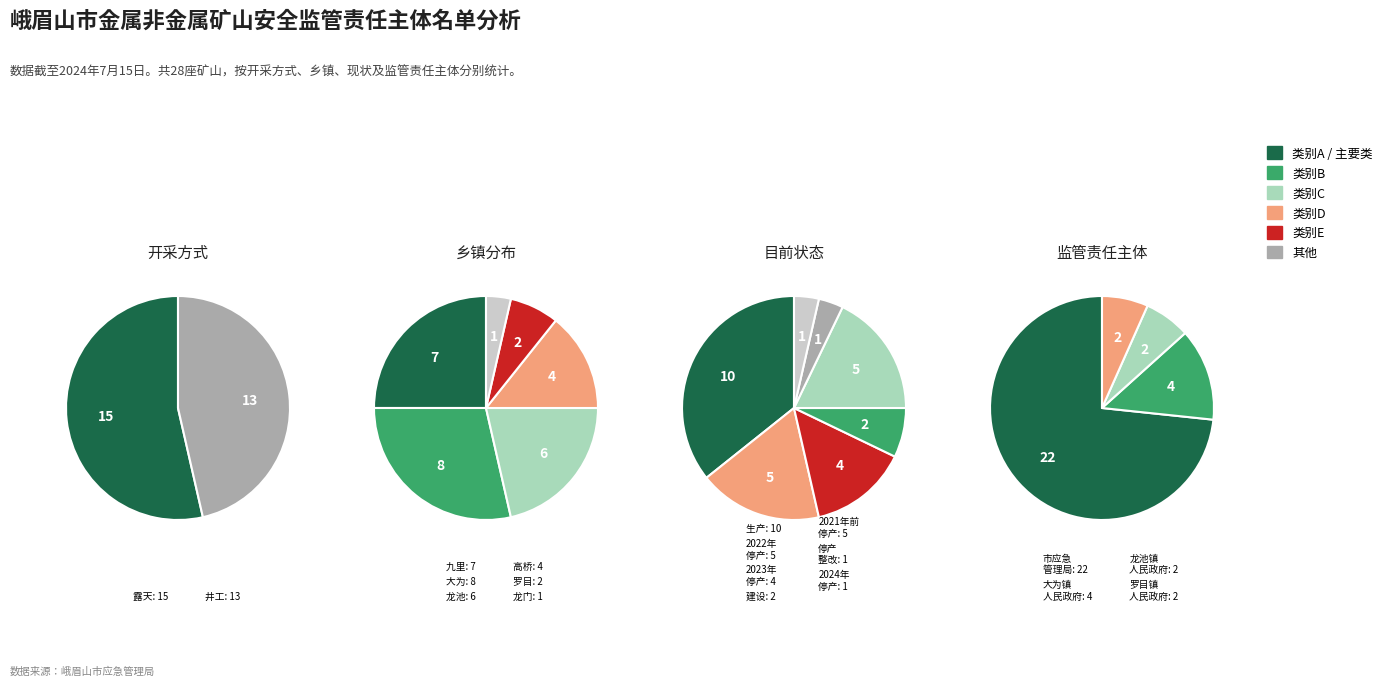

To the nearest percent, what is the difference between the largest and smallest slice percentages?

7%